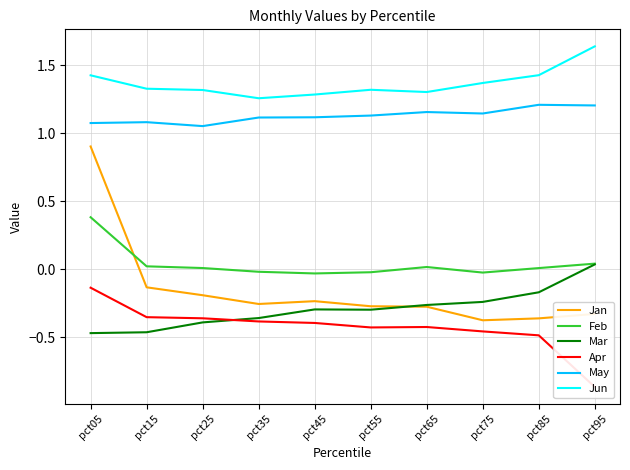

Is the value of Jan at pct95 greater than the value of Mar at pct05?

Yes